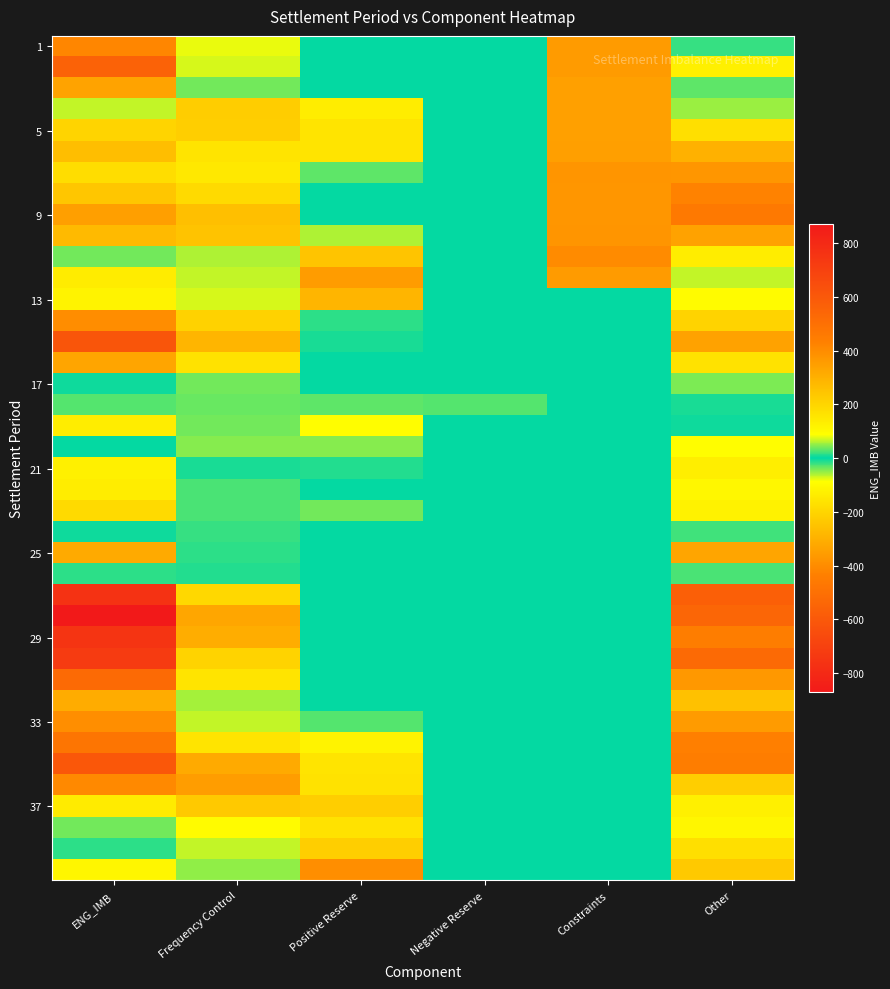

What is the difference between the highest and lowest values at Constraints?

402.8